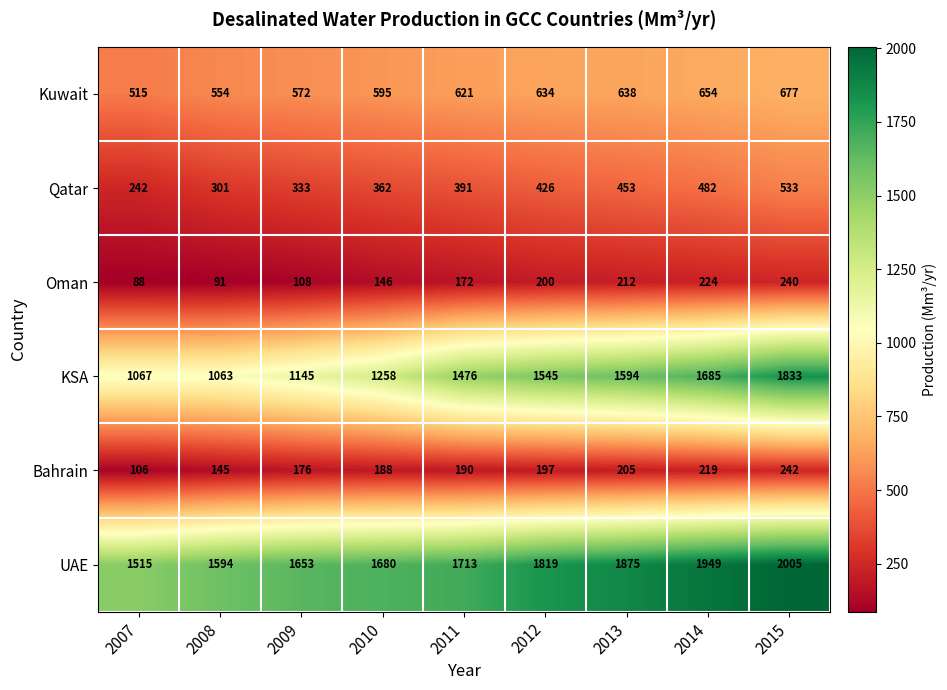

True or false: UAE has a value of 2940 at 2009.

False